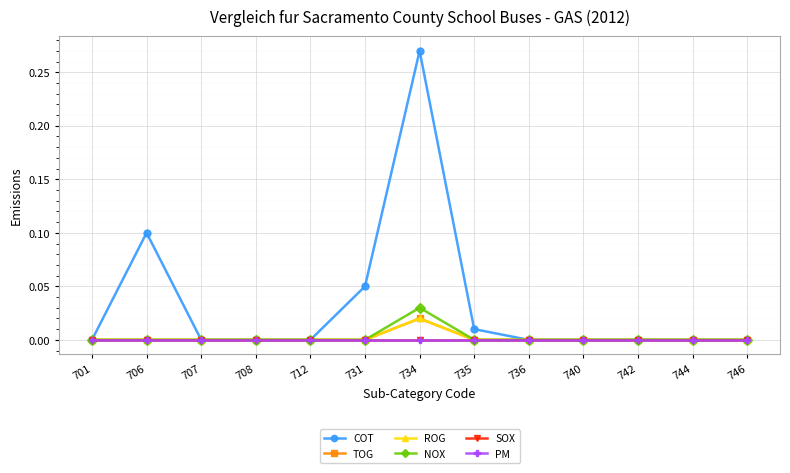

Reading left to right, extract all data points from this chart.

COT: 701=0.0	706=0.1	707=0.0	708=0.0	712=0.0	731=0.1	734=0.3	735=0.0	736=0.0	740=0.0	742=0.0	744=0.0	746=0.0
TOG: 701=0.0	706=0.0	707=0.0	708=0.0	712=0.0	731=0.0	734=0.0	735=0.0	736=0.0	740=0.0	742=0.0	744=0.0	746=0.0
ROG: 701=0.0	706=0.0	707=0.0	708=0.0	712=0.0	731=0.0	734=0.0	735=0.0	736=0.0	740=0.0	742=0.0	744=0.0	746=0.0
NOX: 701=0.0	706=0.0	707=0.0	708=0.0	712=0.0	731=0.0	734=0.0	735=0.0	736=0.0	740=0.0	742=0.0	744=0.0	746=0.0
SOX: 701=0.0	706=0.0	707=0.0	708=0.0	712=0.0	731=0.0	734=0.0	735=0.0	736=0.0	740=0.0	742=0.0	744=0.0	746=0.0
PM: 701=0.0	706=0.0	707=0.0	708=0.0	712=0.0	731=0.0	734=0.0	735=0.0	736=0.0	740=0.0	742=0.0	744=0.0	746=0.0